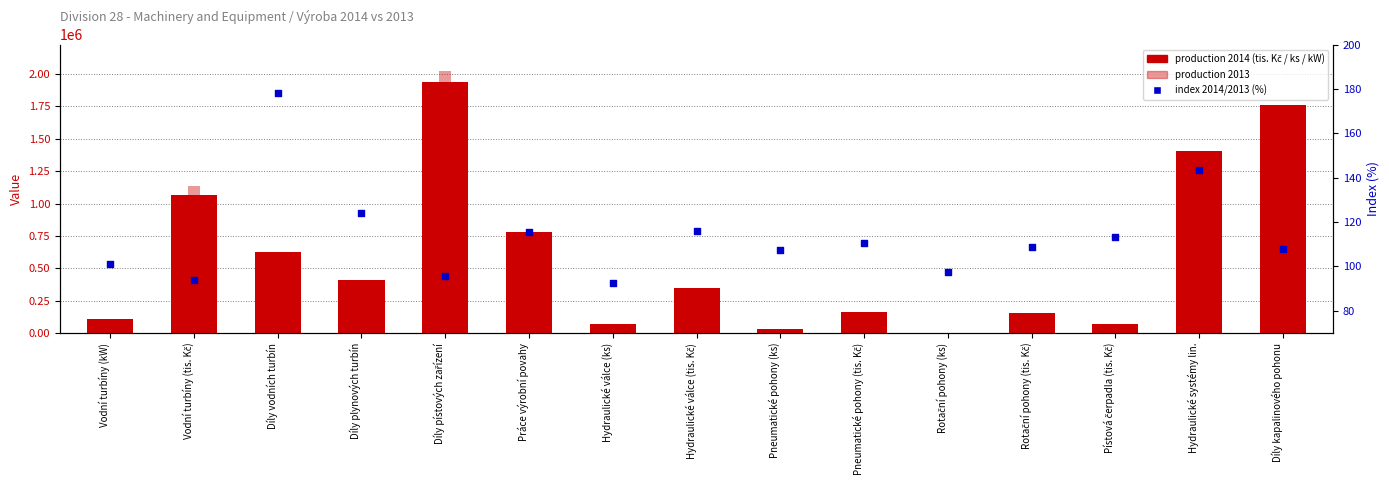

What is the total value across all series at Pneumatické pohony (tis. Kč)?

303298.8